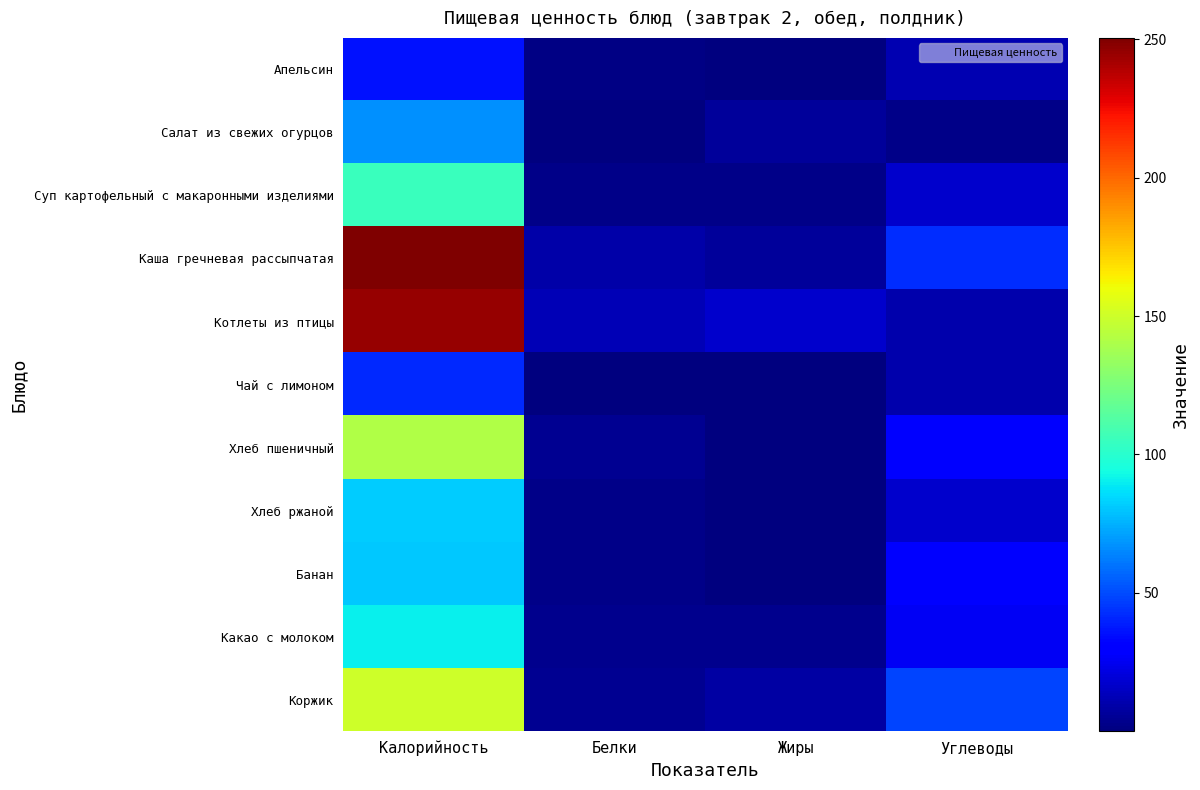

At which category is the sum across all series the highest?

Калорийность